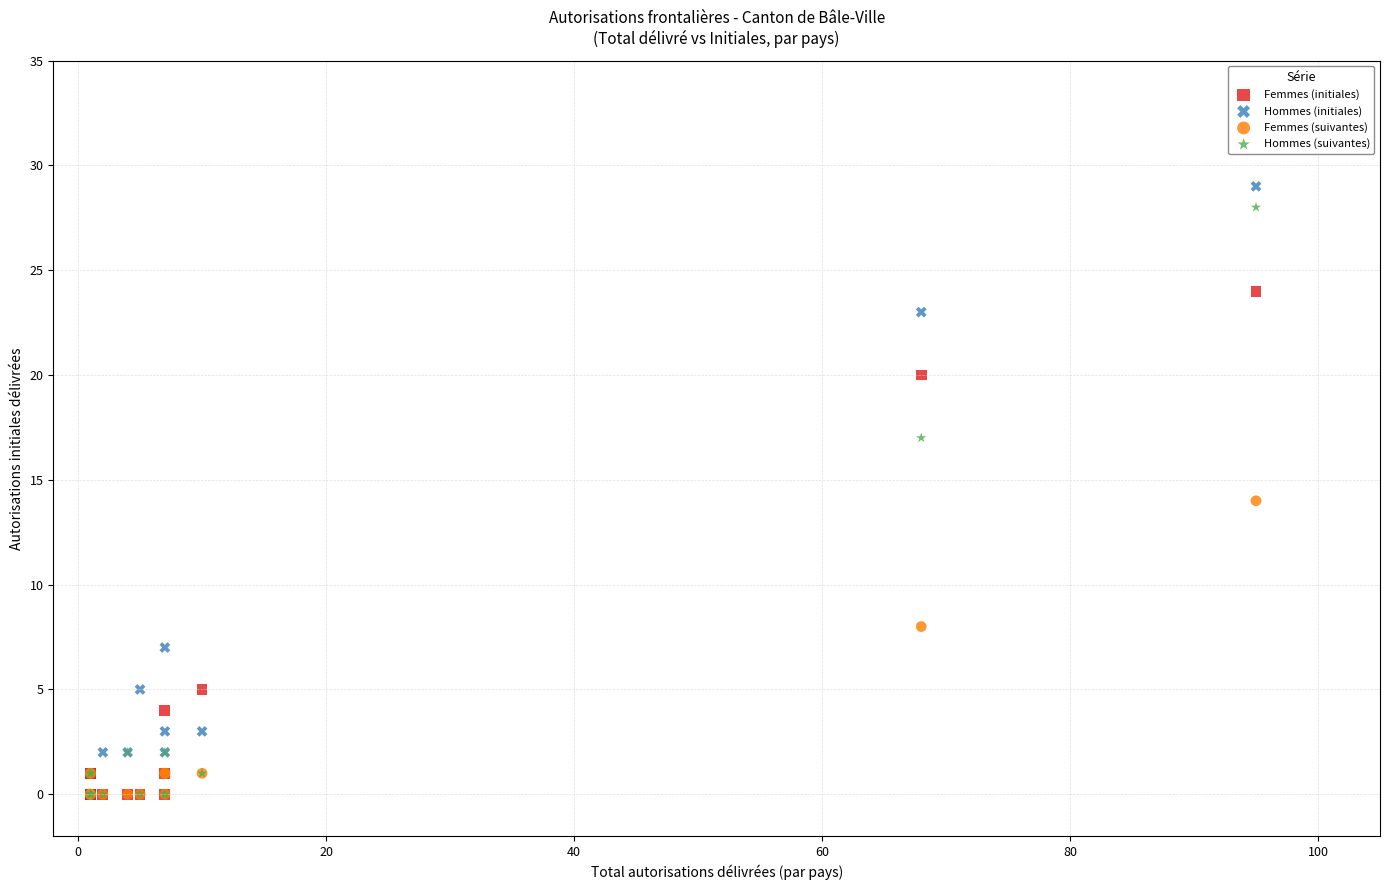

Which series reaches the maximum Y coordinate?

Hommes (initiales)